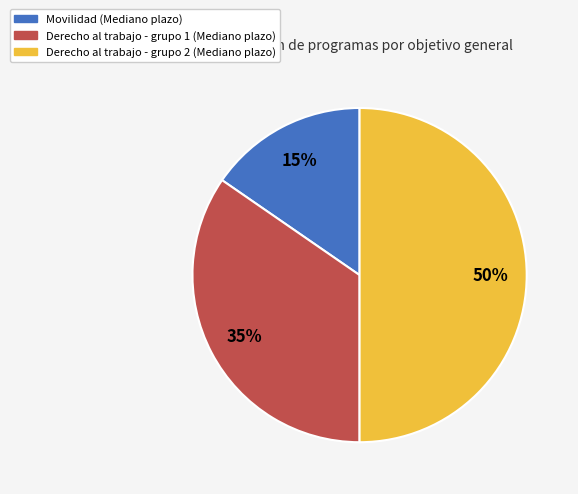

Is it true that Derecho al trabajo - grupo 2 (Mediano plazo) is 50% of the pie?

True